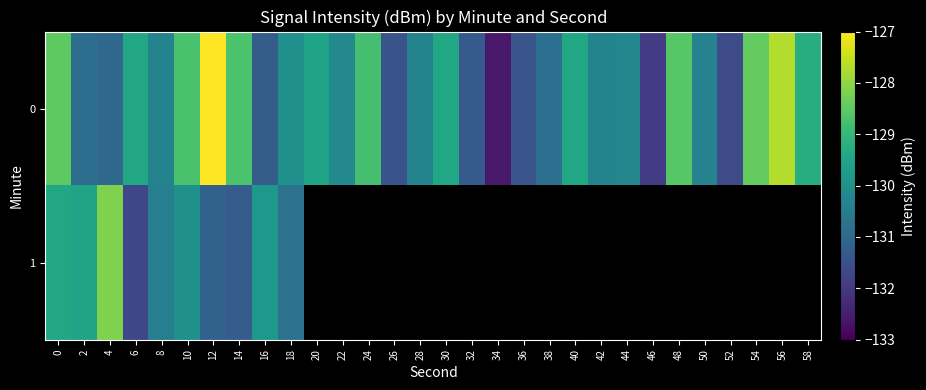

What is the approximate value of 1 at 18?

-130.8